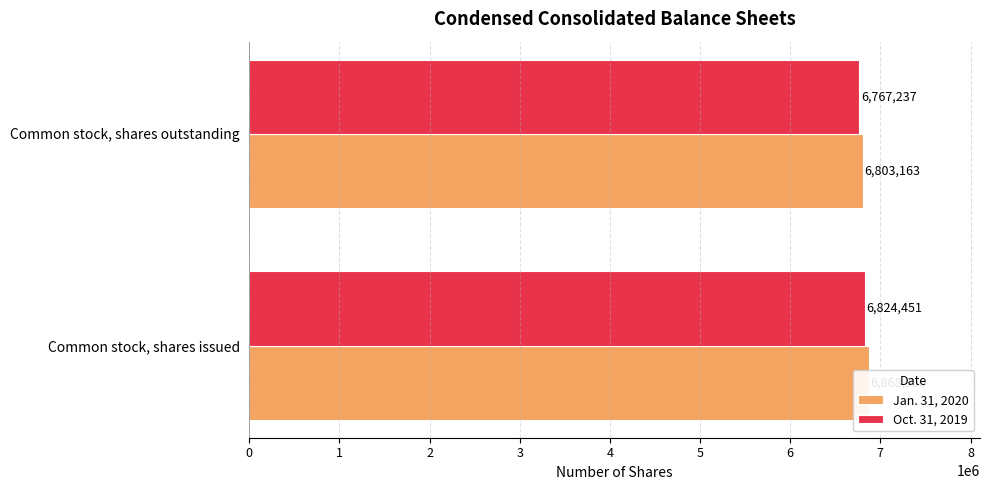

Between Common stock, shares issued and Common stock, shares outstanding, which series saw the biggest shift?

Jan. 31, 2020